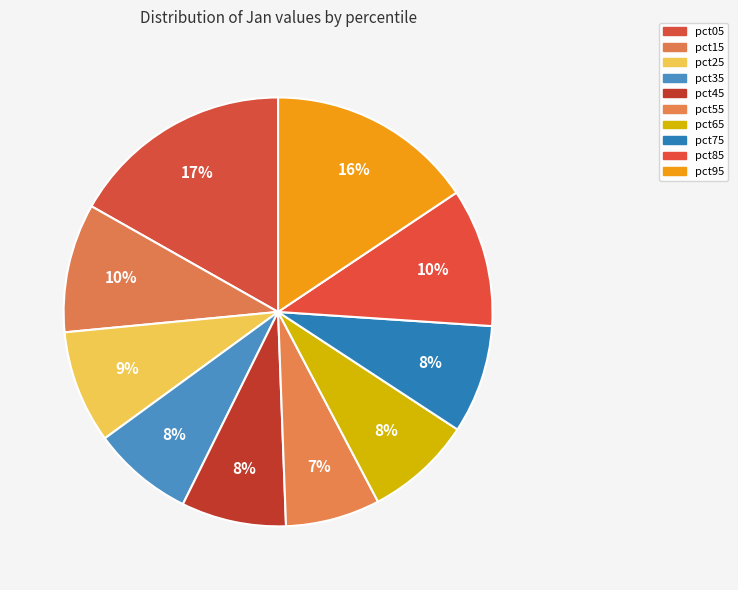

How many slices are in this pie chart?

10